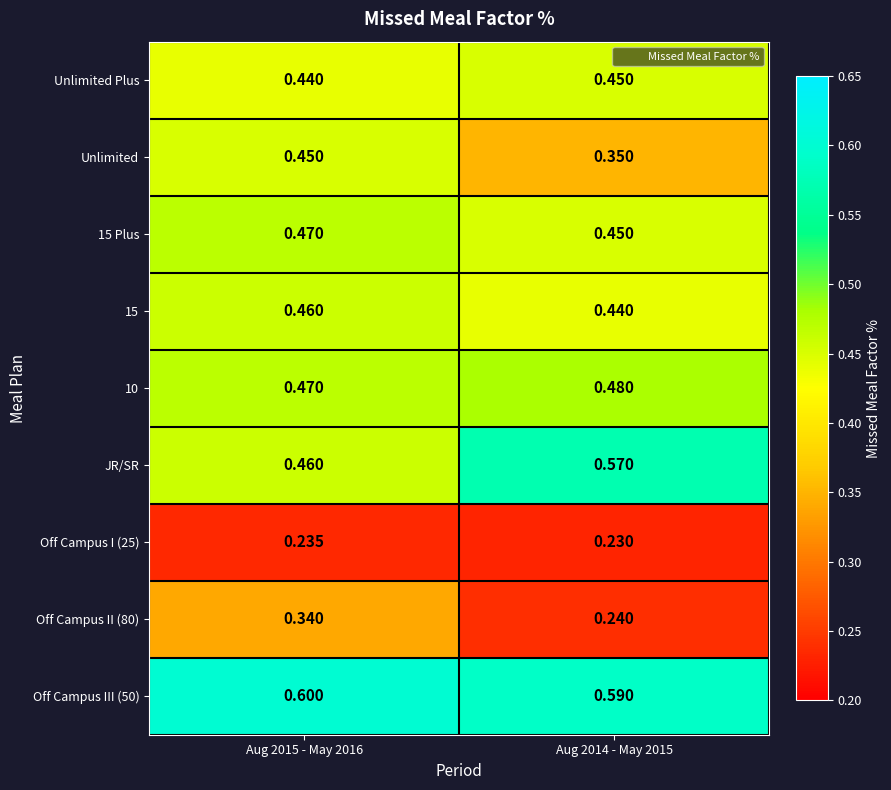

Which series has the widest spread of values?

JR/SR